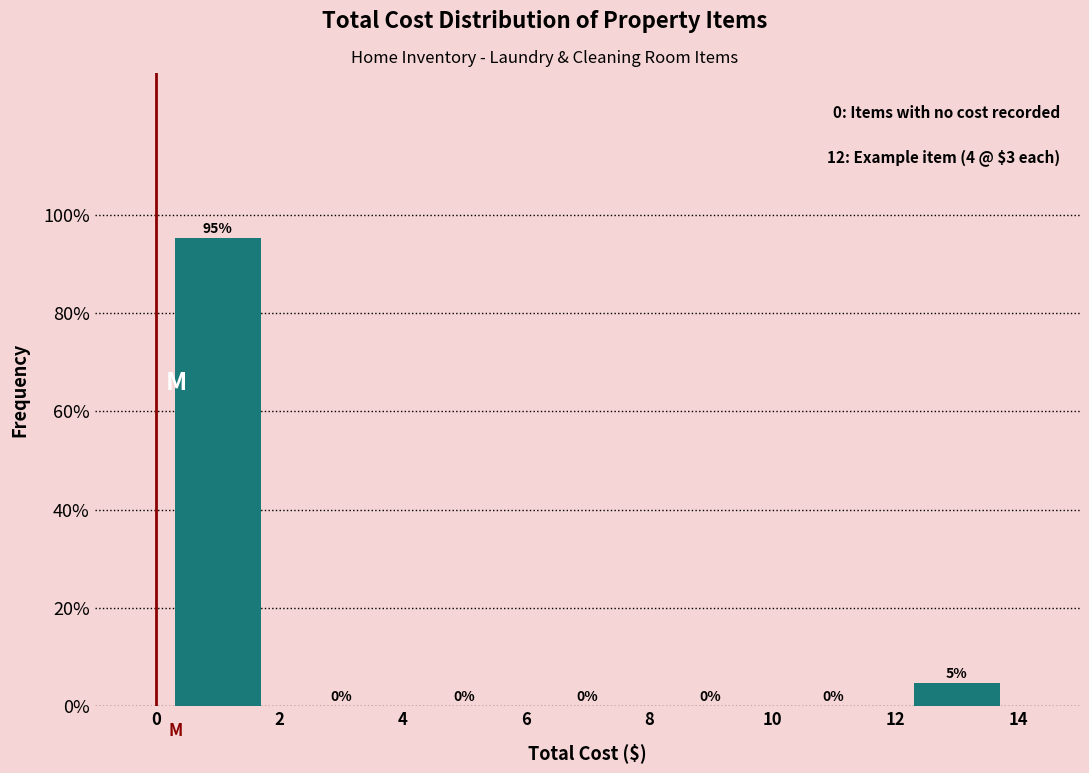

Which range on the x-axis has the tallest bar?

0 to 2